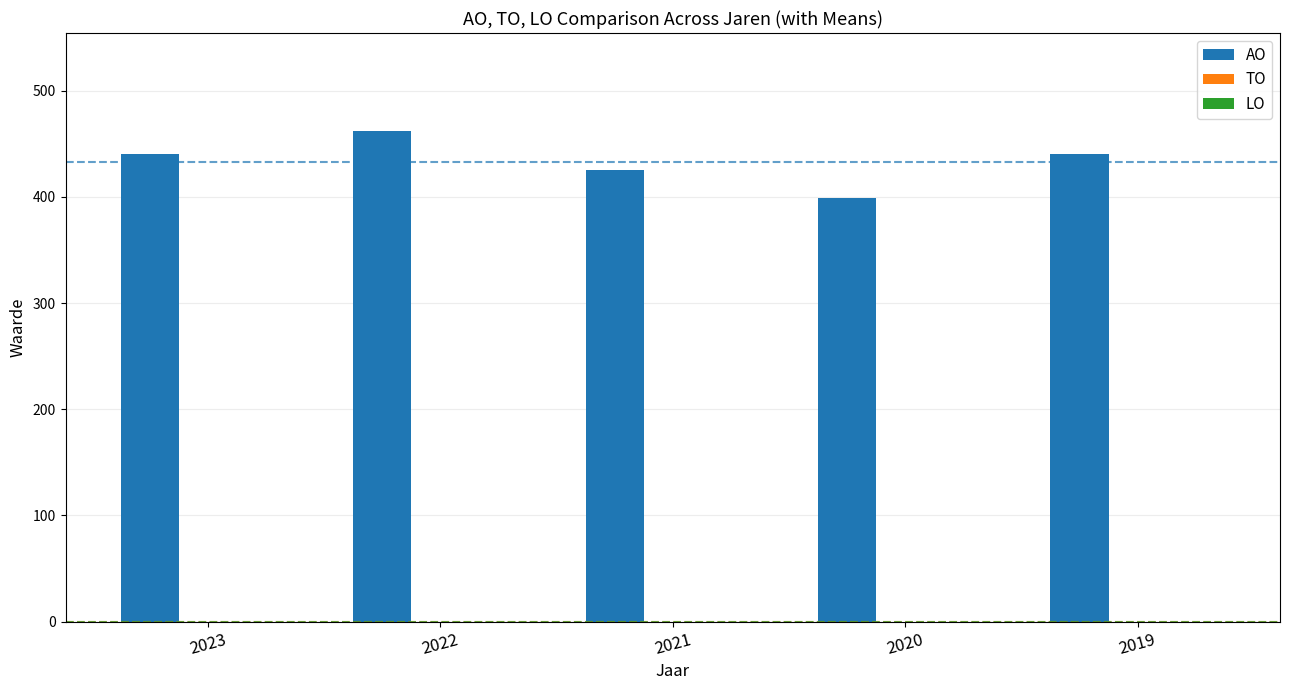

How many distinct data groups are displayed?

1